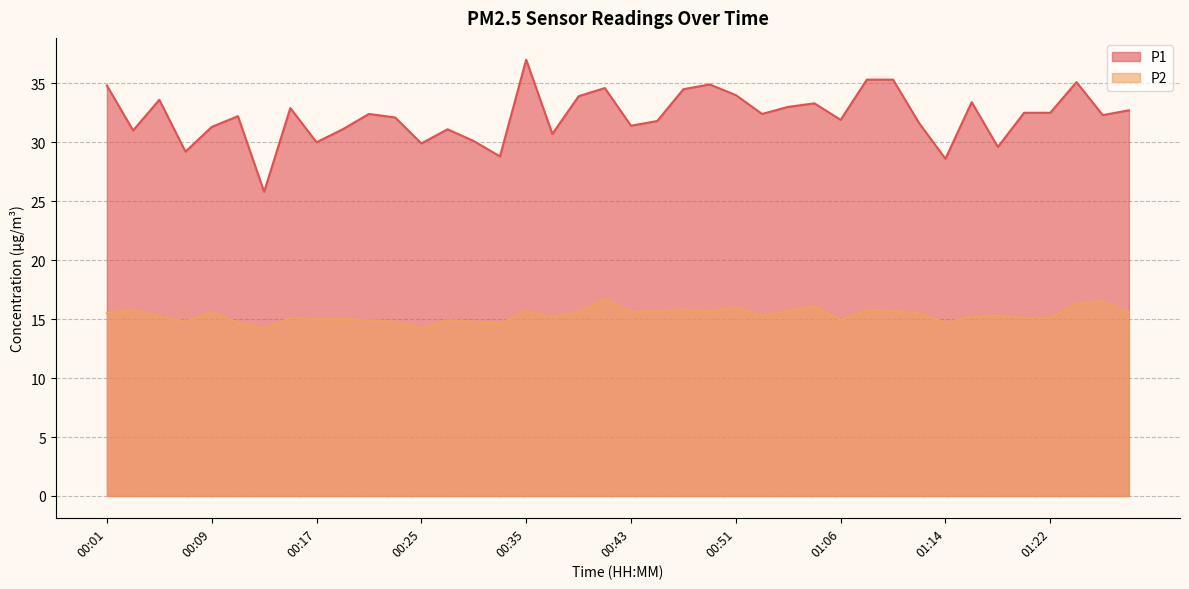

What is the maximum value shown in the chart?

37.0